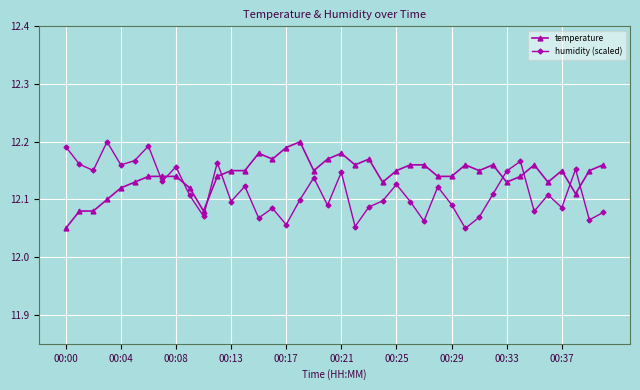

How many humidity (scaled) values are between 12 and 13?

40